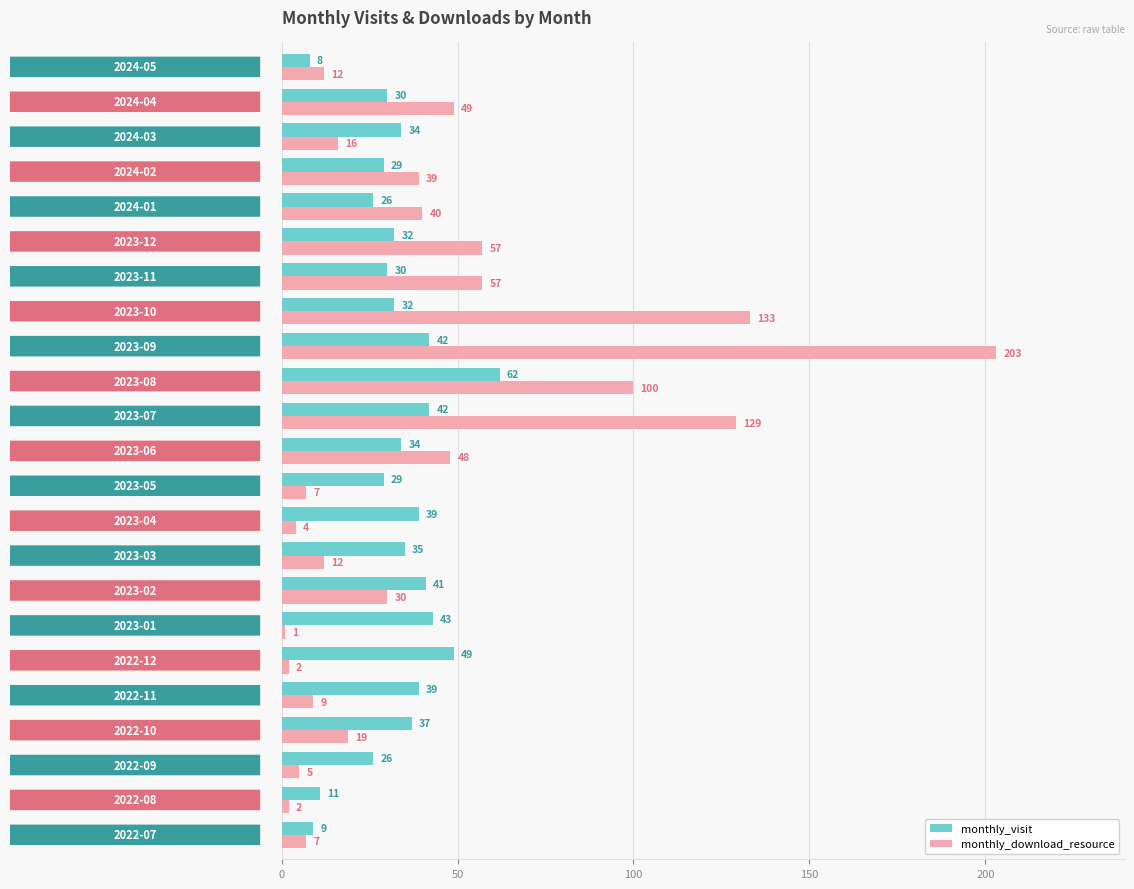

What is the greatest value displayed?

203